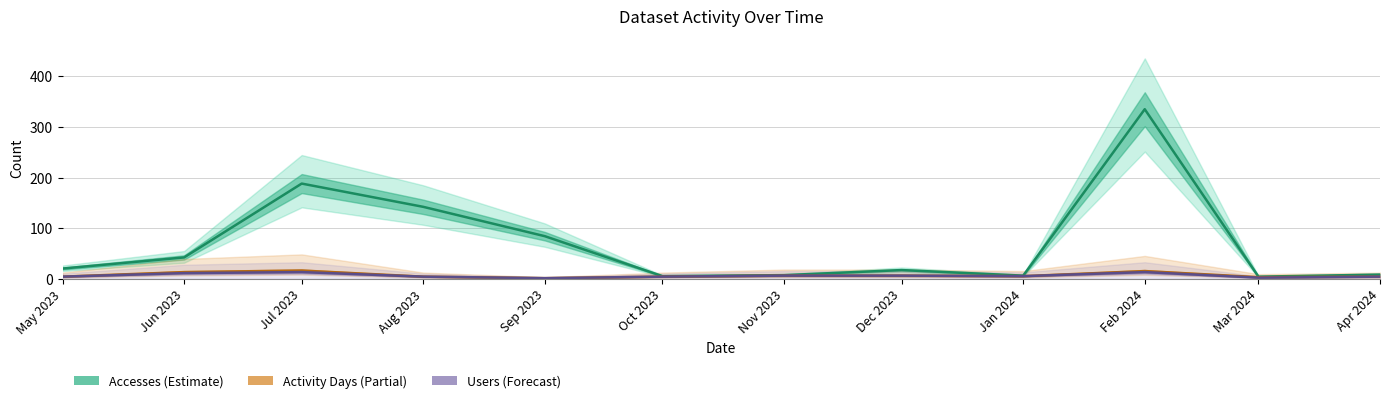

What is the average value of the Accesses series?

72